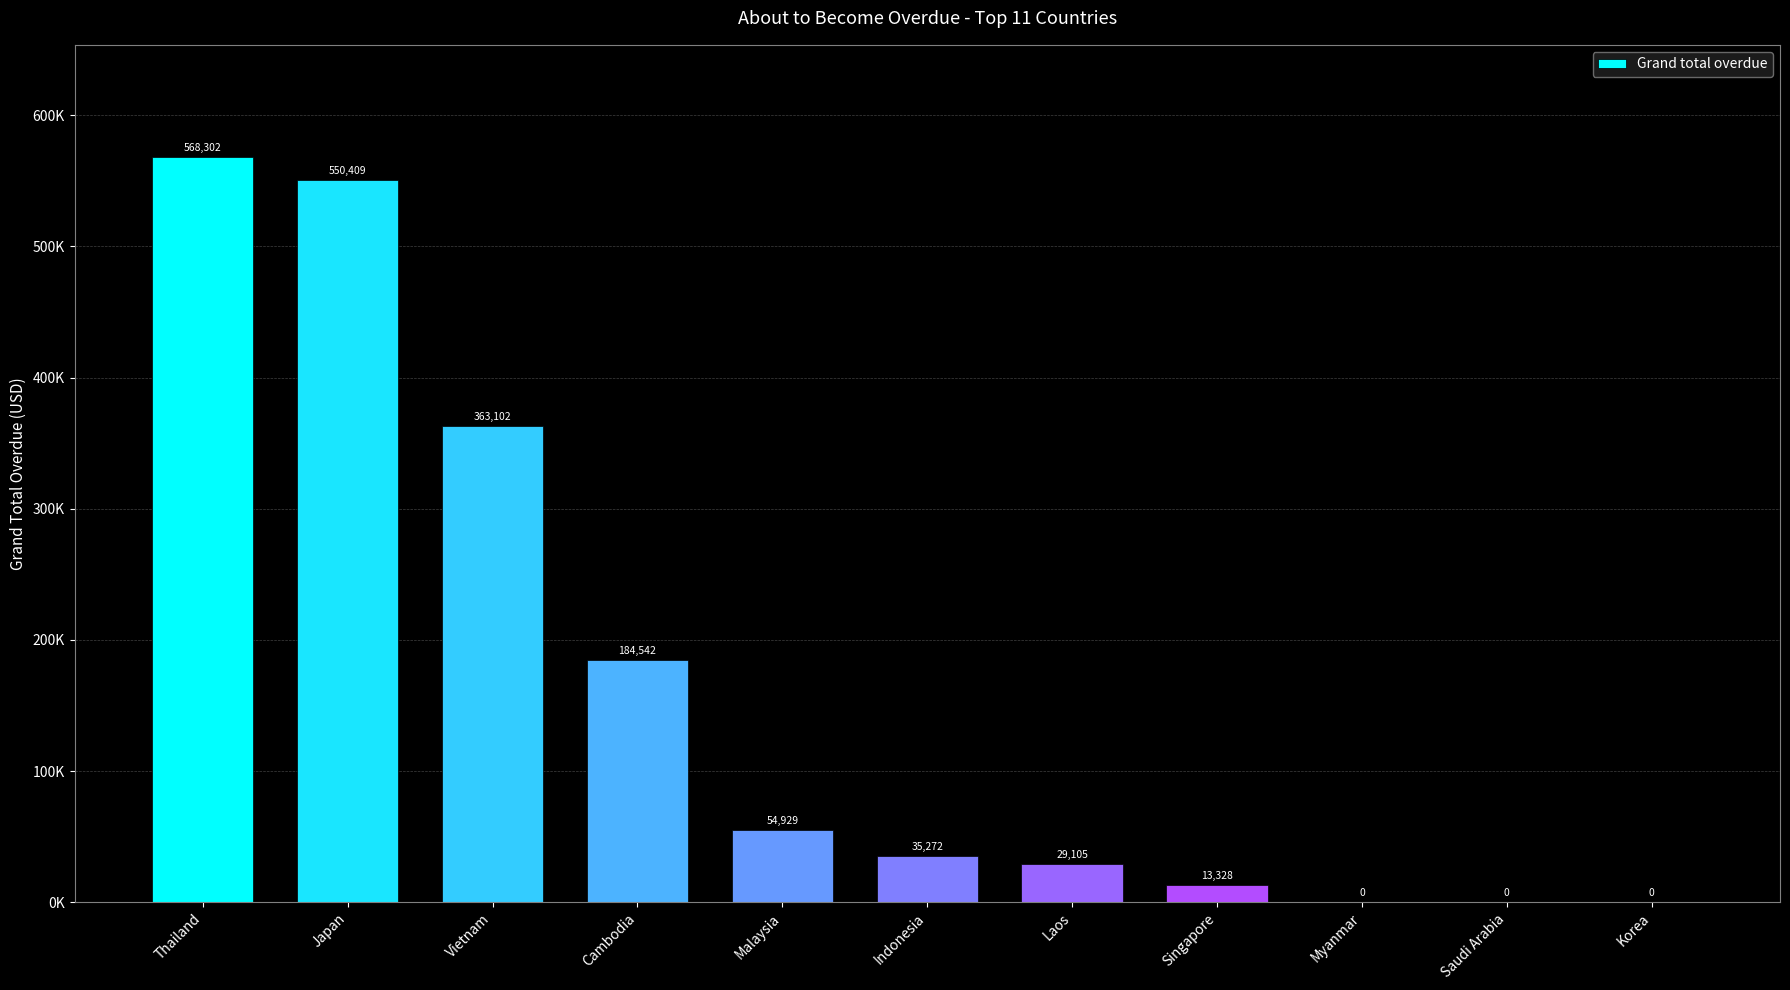

The value at Thailand is 118460.2. True or false?

False